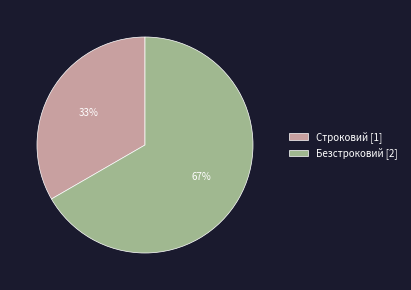

To the nearest percent, what portion does Безстроковий represent?

67%